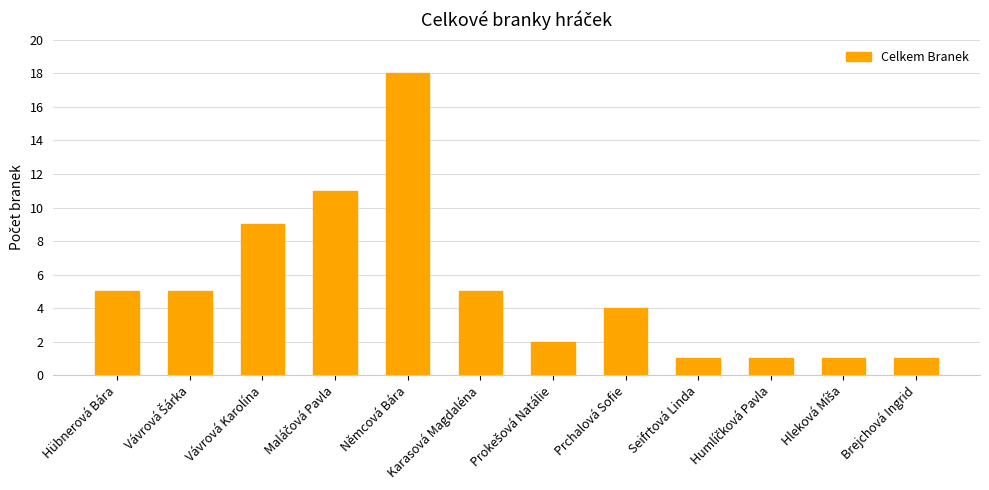

Approximately how many times larger is the value at Němcová Bára compared to Karasová Magdaléna?

3.6